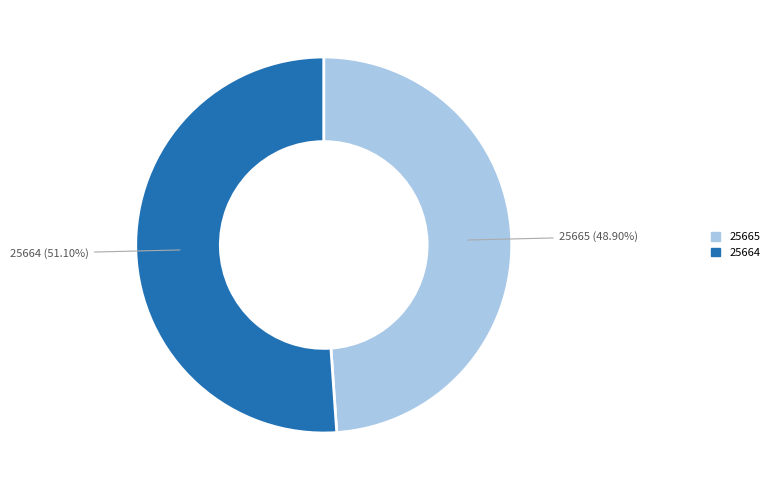

To the nearest percent, what is the difference between the largest and smallest slice percentages?

2%